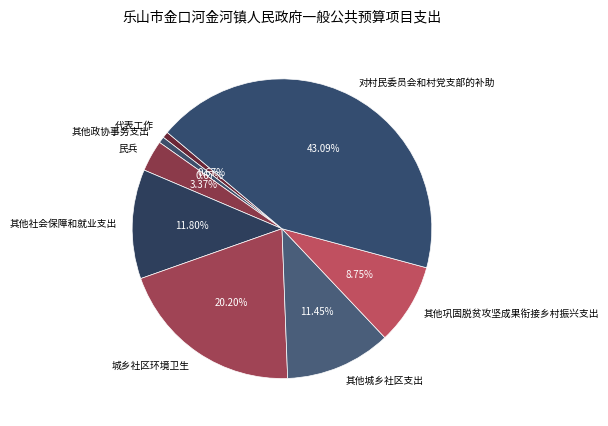

What percentage do 对村民委员会和村党支部的补助 and 其他政协事务支出 together represent?

43.8%